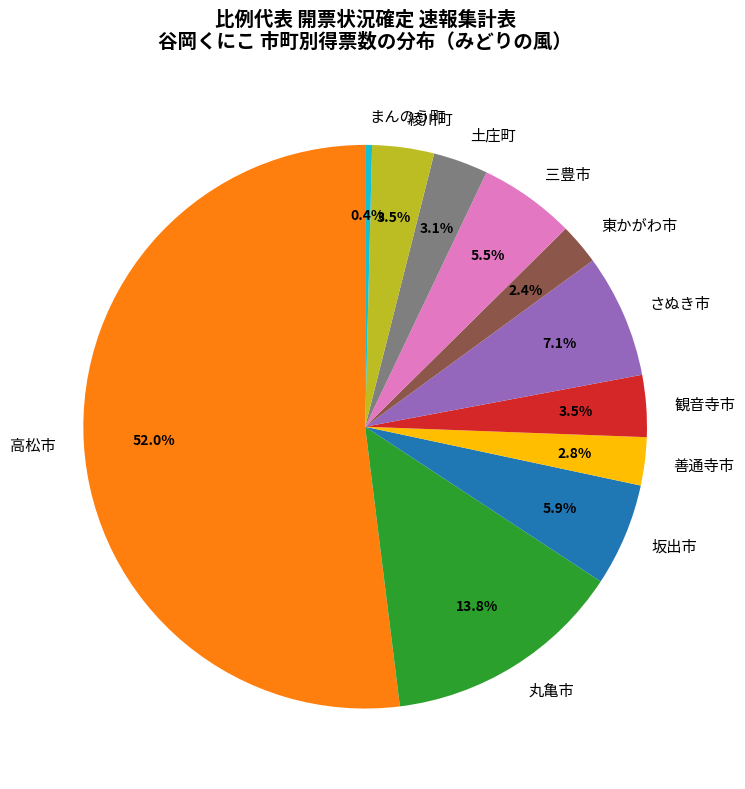

Which has a higher value, さぬき市 or 綾川町?

さぬき市